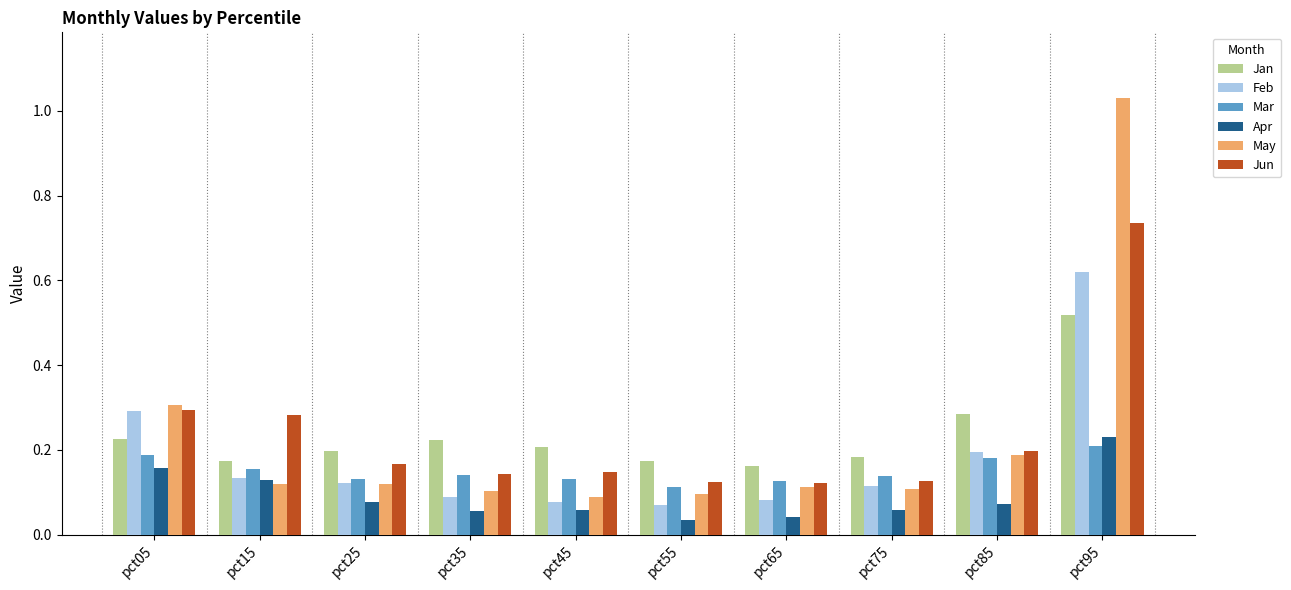

True or false: Feb has a value of 0.0 at pct15.

False